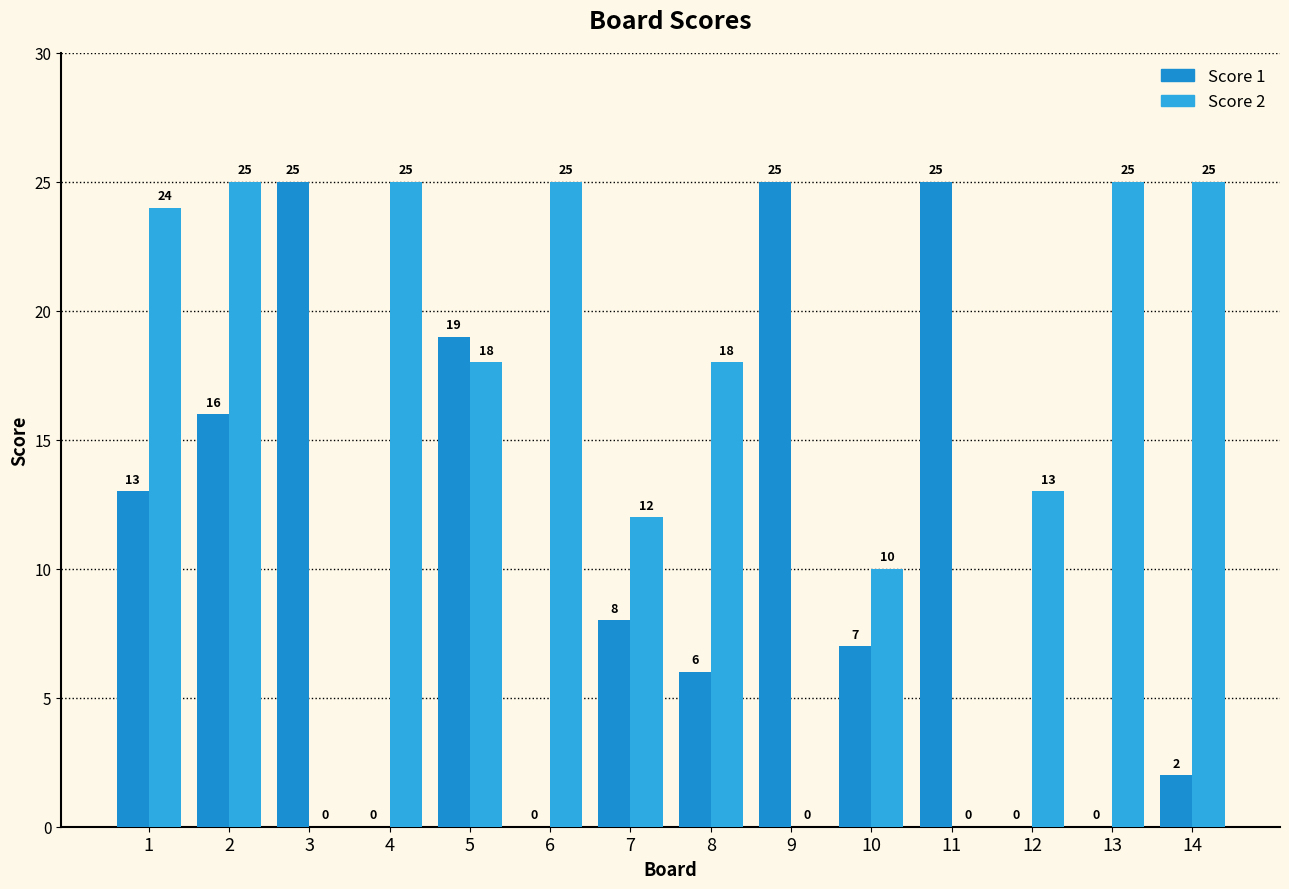

Count the number of categories in the chart.

14